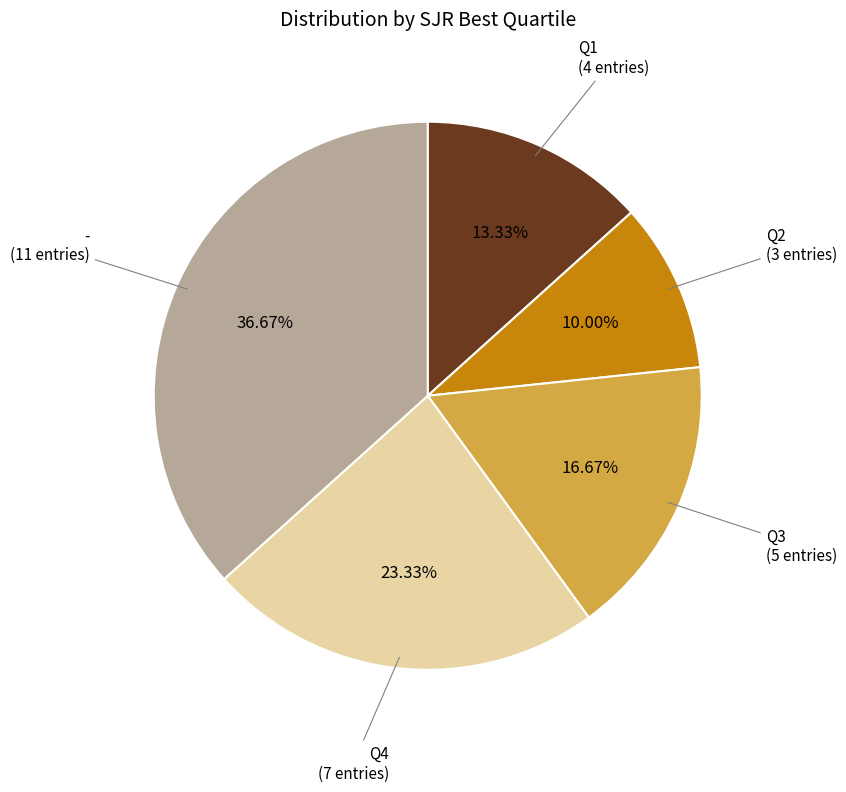

Is there a majority slice in this chart?

No